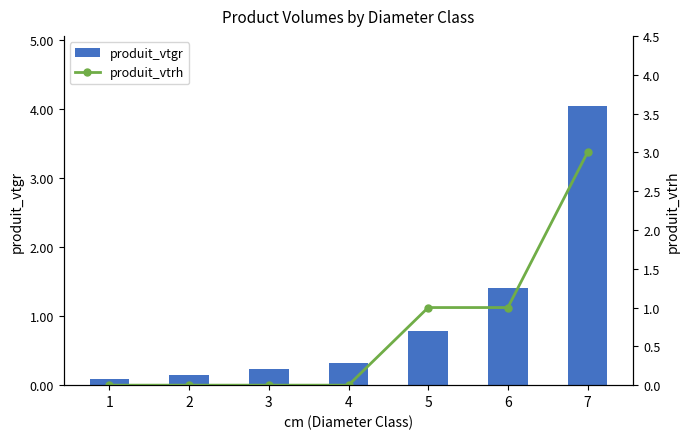

Reading left to right, what are all the values shown in this chart?

produit_vtgr: 0.1	0.2	0.2	0.3	0.8	1.4	4.0
produit_vtrh: 0.0	0.0	0.0	0.0	1.0	1.0	3.0